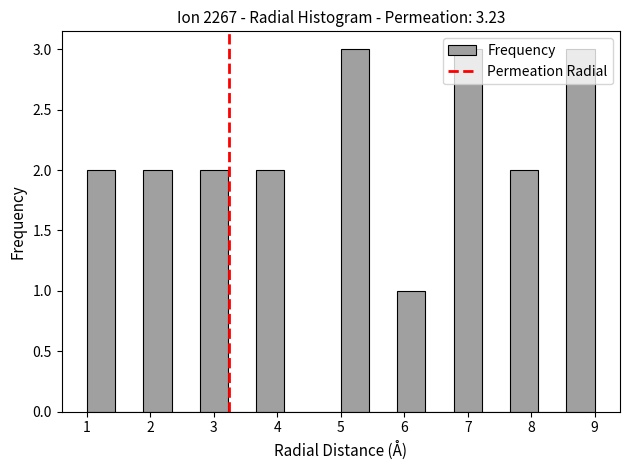

Reading left to right, transcribe this chart: for each bar, give the range it covers on the x-axis and its height. Neither the bar edges nor the heights are printed on the chart, so give them approximately, as read against the axes.

1.0 to 1.4: 2
1.4 to 1.9: 0
1.9 to 2.3: 2
2.3 to 2.8: 0
2.8 to 3.2: 2
3.2 to 3.7: 0
3.7 to 4.1: 2
4.1 to 4.6: 0
4.6 to 5.0: 0
5.0 to 5.4: 3
5.4 to 5.9: 0
5.9 to 6.3: 1
6.3 to 6.8: 0
6.8 to 7.2: 3
7.2 to 7.7: 0
7.7 to 8.1: 2
8.1 to 8.6: 0
8.6 to 9.0: 3